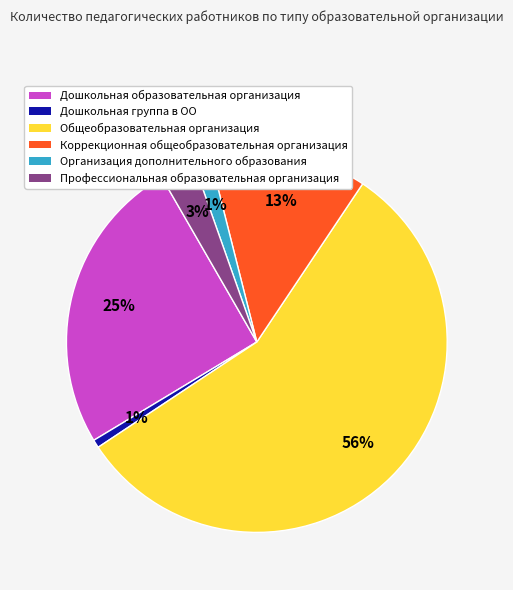

Is it true that Дошкольная образовательная организация is 25% of the pie?

True